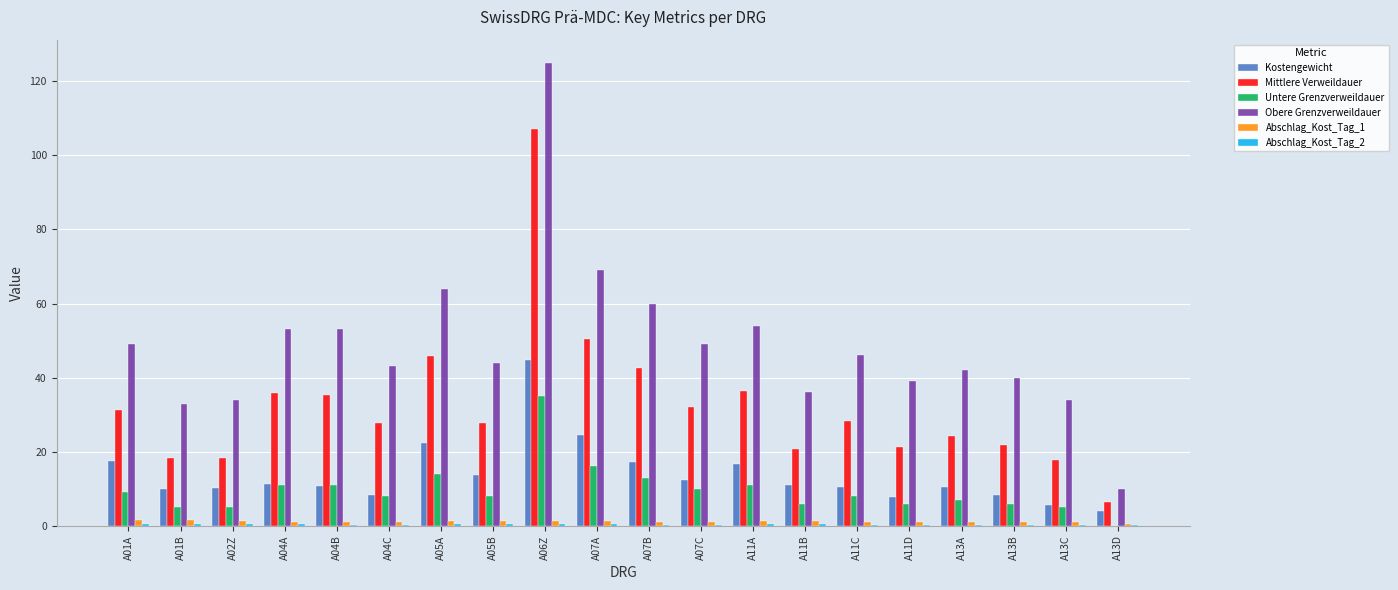

Which series changed the most between A07B and A11D?

Mittlere Verweildauer